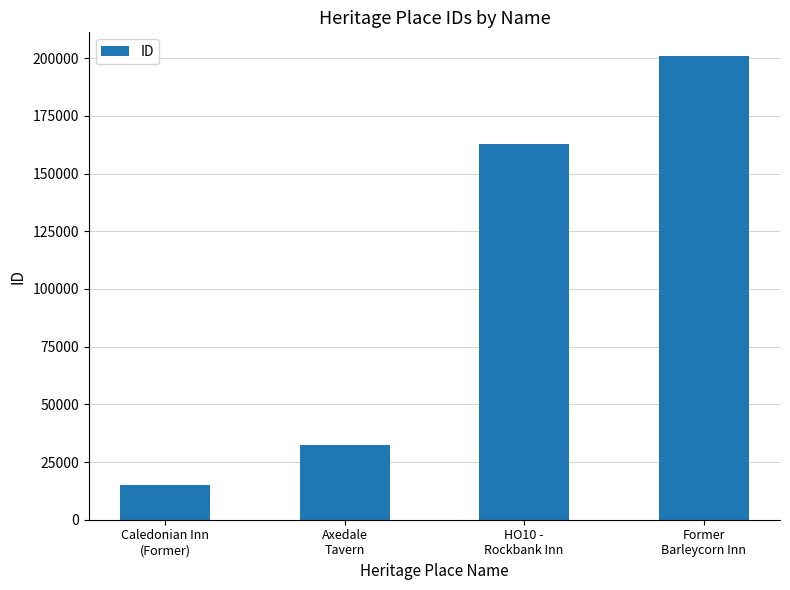

The chart shows a value of 32579 at Axedale
Tavern. True or false?

True